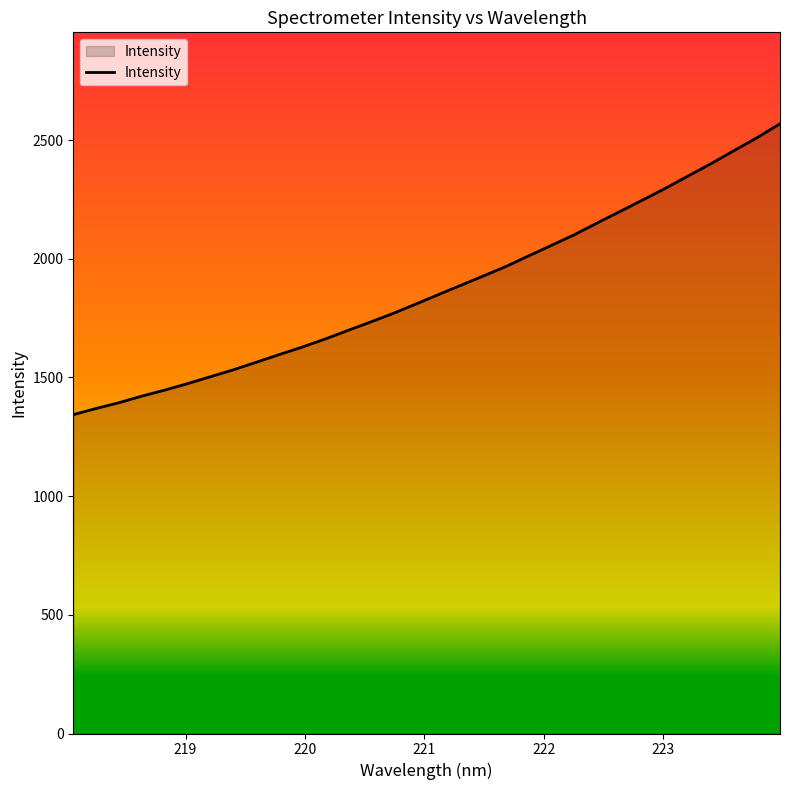

What is the smallest value displayed?

1343.3